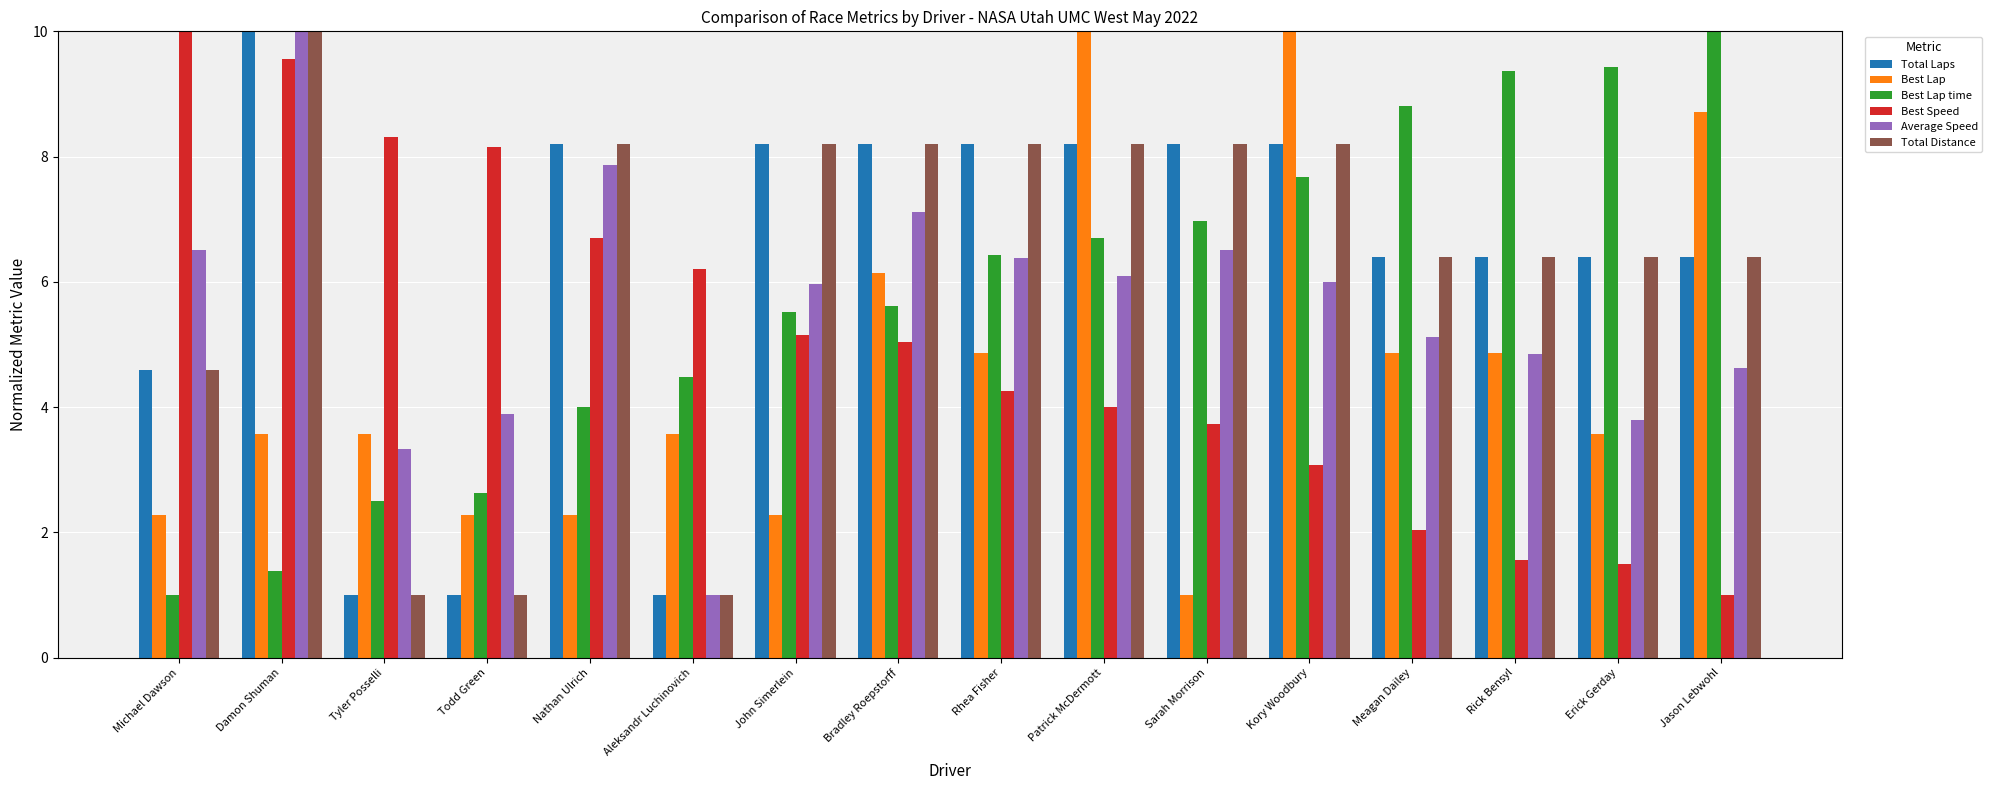

Reading left to right, extract all data points from this chart.

Total Laps: Michael Dawson=4.6	Damon Shuman=10.0	Tyler Posselli=1.0	Todd Green=1.0	Nathan Ulrich=8.2	Aleksandr Luchinovich=1.0	John Simerlein=8.2	Bradley Roepstorff=8.2	Rhea Fisher=8.2	Patrick McDermott=8.2	Sarah Morrison=8.2	Kory Woodbury=8.2	Meagan Dailey=6.4	Rick Bensyl=6.4	Erick Gerday=6.4	Jason Lebwohl=6.4
Best Lap: Michael Dawson=2.3	Damon Shuman=3.6	Tyler Posselli=3.6	Todd Green=2.3	Nathan Ulrich=2.3	Aleksandr Luchinovich=3.6	John Simerlein=2.3	Bradley Roepstorff=6.1	Rhea Fisher=4.9	Patrick McDermott=10.0	Sarah Morrison=1.0	Kory Woodbury=10.0	Meagan Dailey=4.9	Rick Bensyl=4.9	Erick Gerday=3.6	Jason Lebwohl=8.7
Best Lap time: Michael Dawson=1.0	Damon Shuman=1.4	Tyler Posselli=2.5	Todd Green=2.6	Nathan Ulrich=4.0	Aleksandr Luchinovich=4.5	John Simerlein=5.5	Bradley Roepstorff=5.6	Rhea Fisher=6.4	Patrick McDermott=6.7	Sarah Morrison=7.0	Kory Woodbury=7.7	Meagan Dailey=8.8	Rick Bensyl=9.4	Erick Gerday=9.4	Jason Lebwohl=10.0
Best Speed: Michael Dawson=10.0	Damon Shuman=9.6	Tyler Posselli=8.3	Todd Green=8.2	Nathan Ulrich=6.7	Aleksandr Luchinovich=6.2	John Simerlein=5.1	Bradley Roepstorff=5.0	Rhea Fisher=4.3	Patrick McDermott=4.0	Sarah Morrison=3.7	Kory Woodbury=3.1	Meagan Dailey=2.0	Rick Bensyl=1.6	Erick Gerday=1.5	Jason Lebwohl=1.0
Average Speed: Michael Dawson=6.5	Damon Shuman=10.0	Tyler Posselli=3.3	Todd Green=3.9	Nathan Ulrich=7.9	Aleksandr Luchinovich=1.0	John Simerlein=6.0	Bradley Roepstorff=7.1	Rhea Fisher=6.4	Patrick McDermott=6.1	Sarah Morrison=6.5	Kory Woodbury=6.0	Meagan Dailey=5.1	Rick Bensyl=4.8	Erick Gerday=3.8	Jason Lebwohl=4.6
Total Distance: Michael Dawson=4.6	Damon Shuman=10.0	Tyler Posselli=1.0	Todd Green=1.0	Nathan Ulrich=8.2	Aleksandr Luchinovich=1.0	John Simerlein=8.2	Bradley Roepstorff=8.2	Rhea Fisher=8.2	Patrick McDermott=8.2	Sarah Morrison=8.2	Kory Woodbury=8.2	Meagan Dailey=6.4	Rick Bensyl=6.4	Erick Gerday=6.4	Jason Lebwohl=6.4